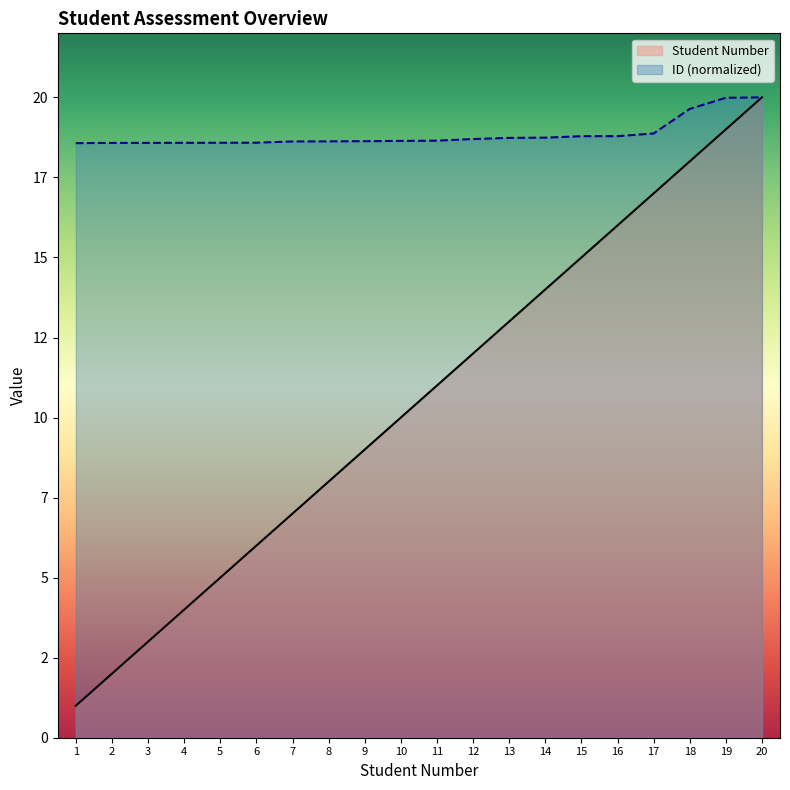

What is the spread (max minus min) of values at 2?

16.6